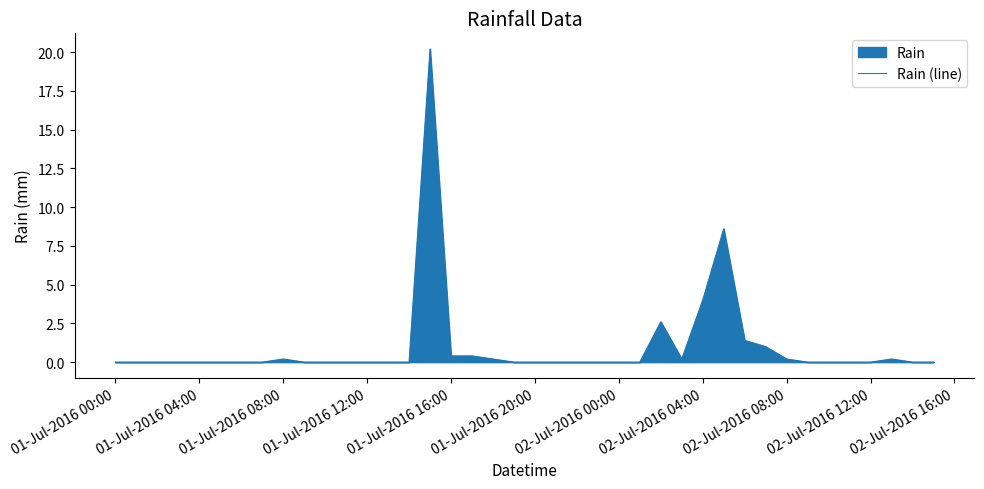

Is it true that the value at 01-Jul-2016 20:00 is 8.8?

False